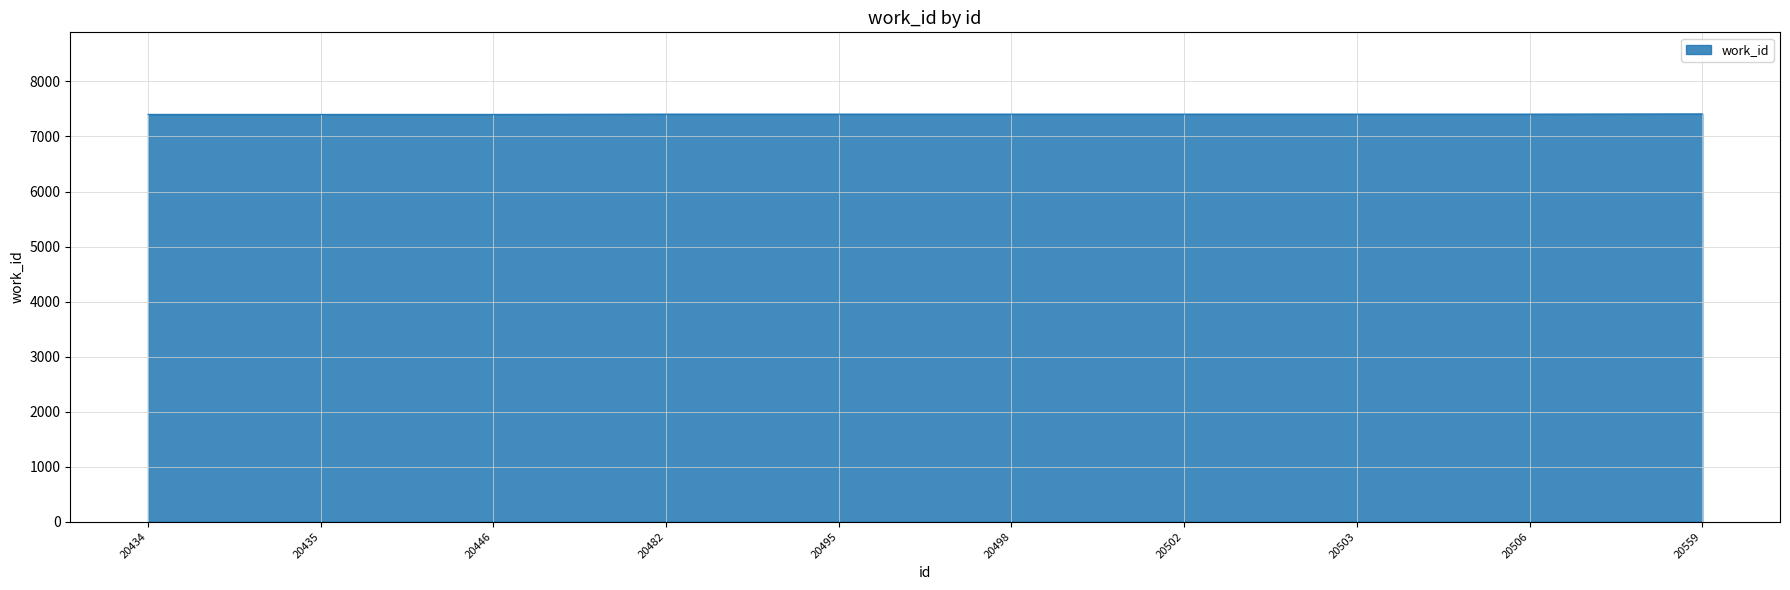

The chart shows a value of 4751 at 20498. True or false?

False